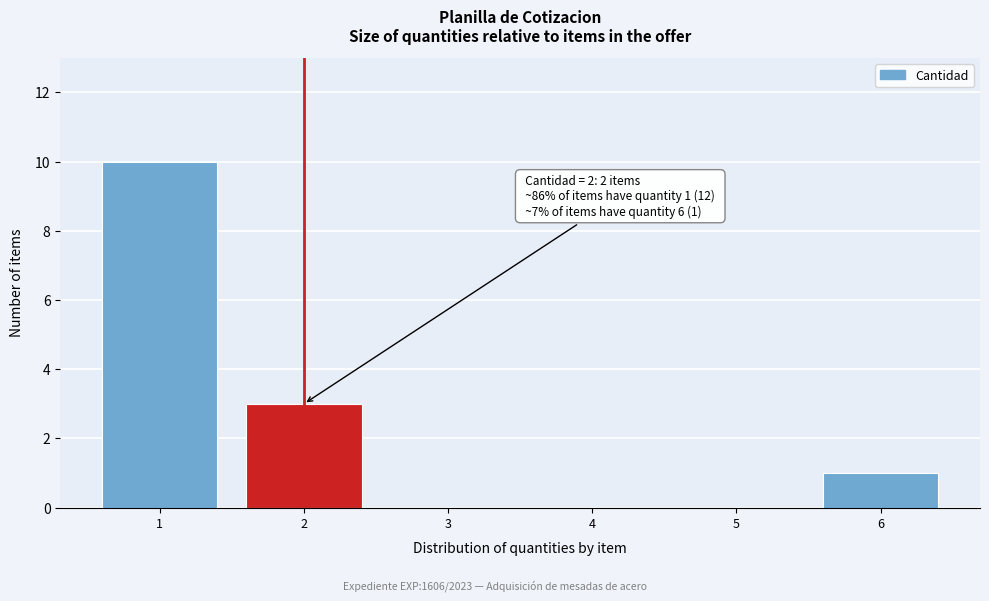

Which range on the x-axis has the tallest bar?

0.5 to 1.5